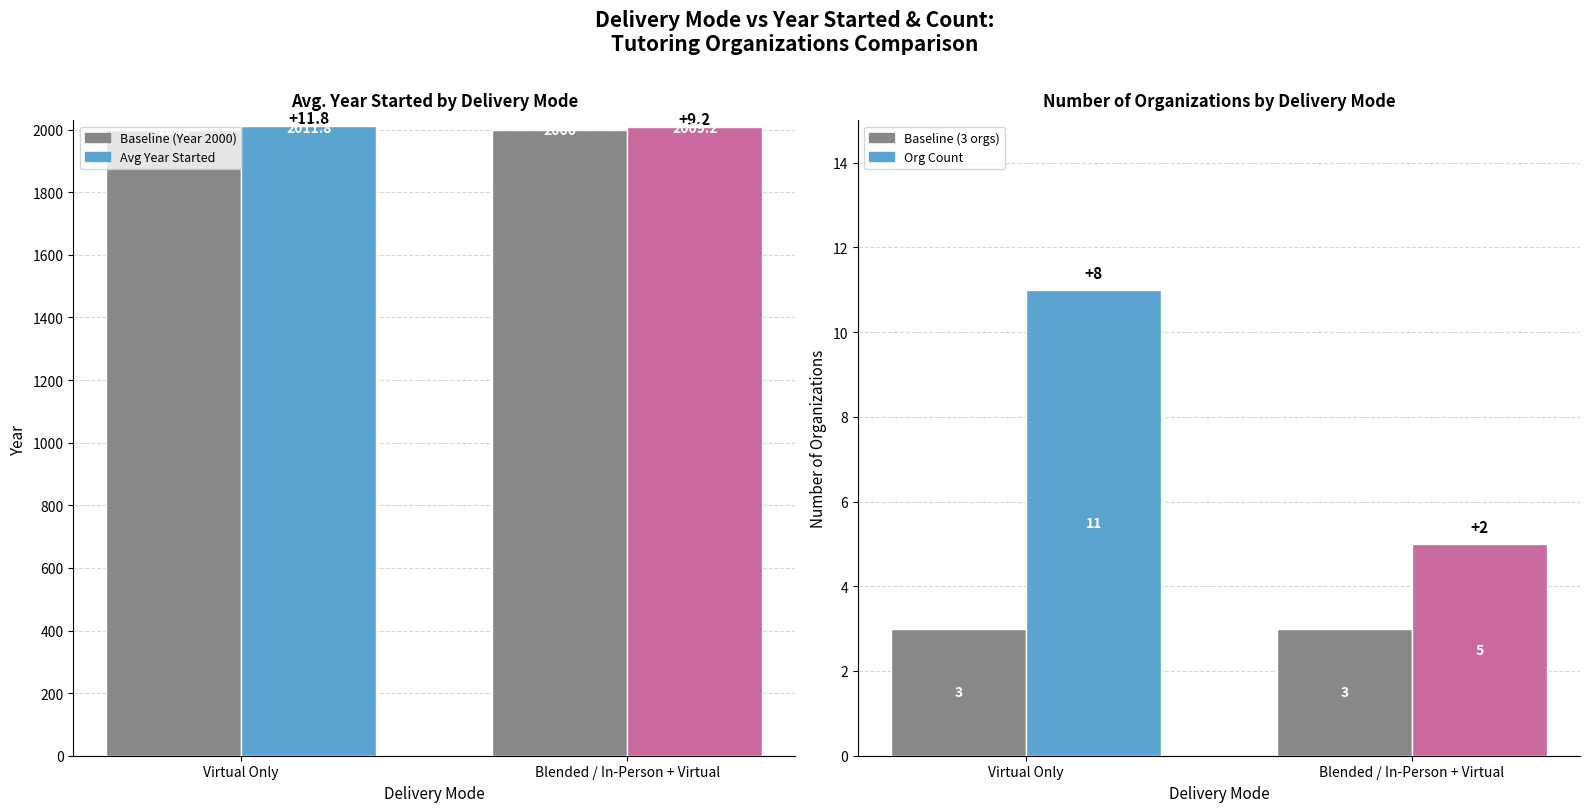

Reading left to right, extract all data points from this chart.

Baseline (Year 2000): 2000.0	2000.0
Avg Year Started: 2011.8	2009.2
Baseline (3 orgs): 3.0	3.0
Count: 11.0	5.0